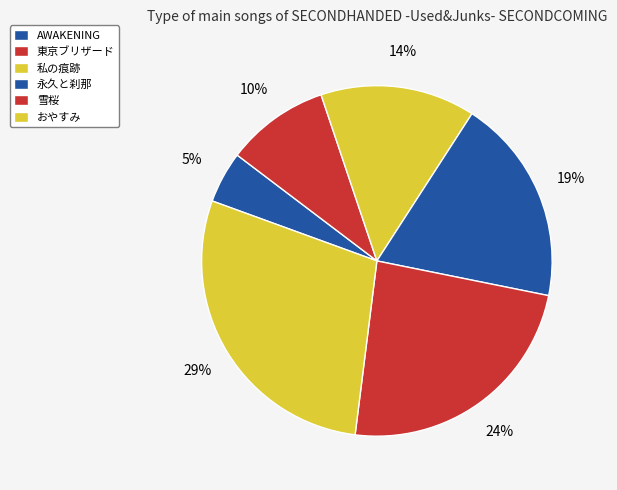

Does any single category account for the majority?

No